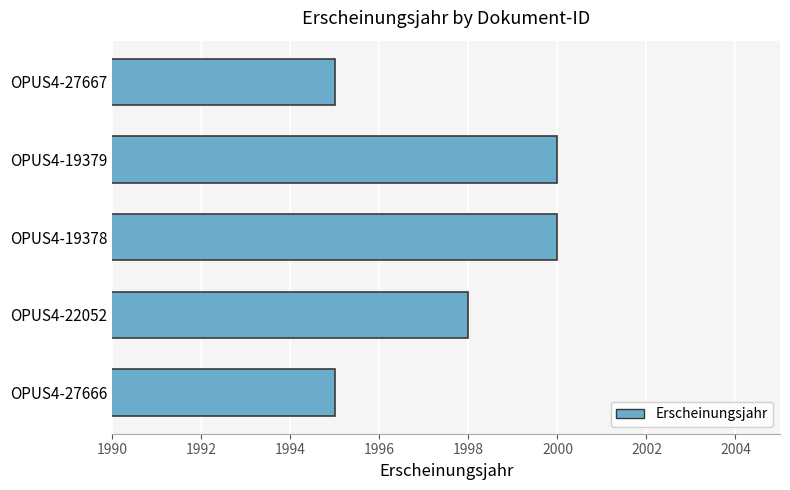

Reading bottom to top, extract all data points from this chart.

1995	1998	2000	2000	1995